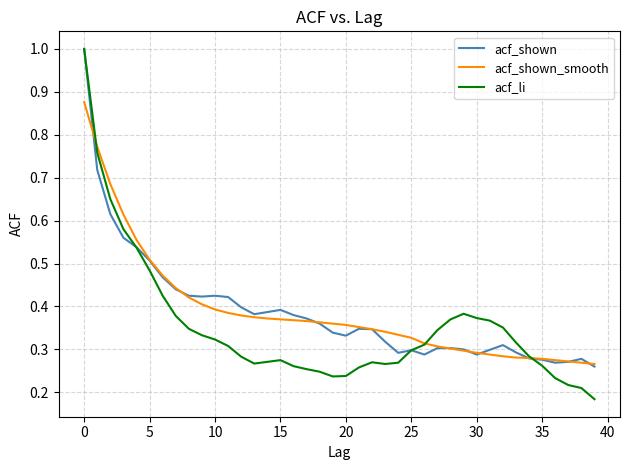

Which series has the widest spread of values?

acf_li